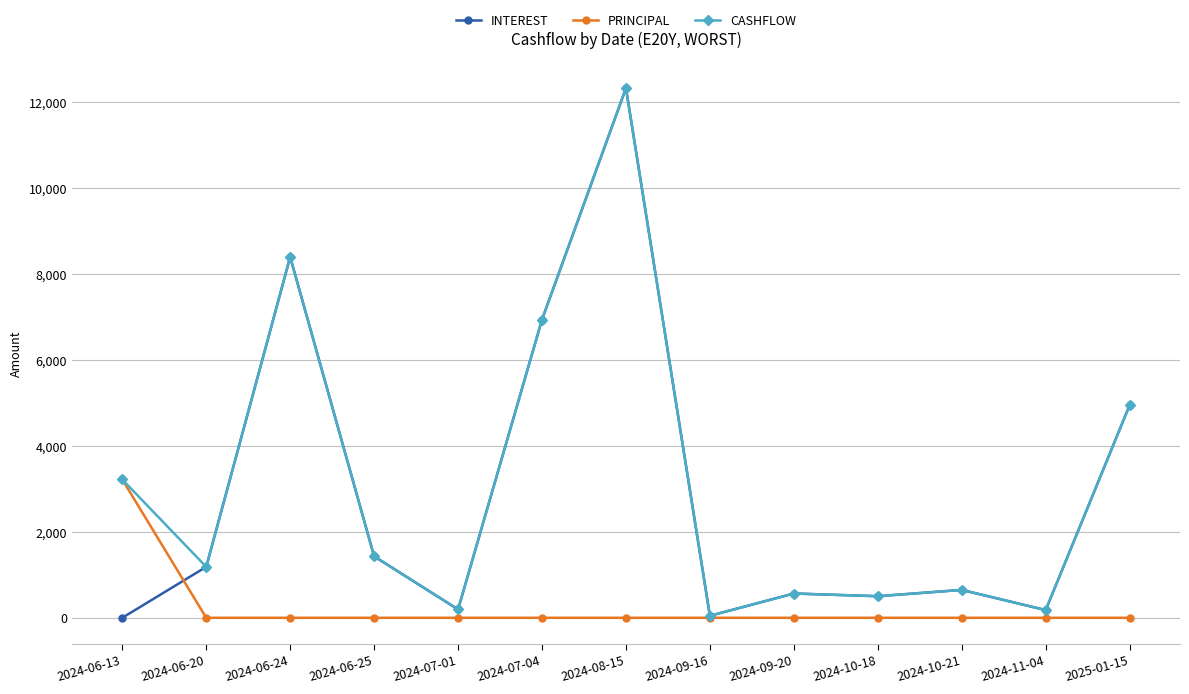

Which series has the largest total across all categories?

CASHFLOW